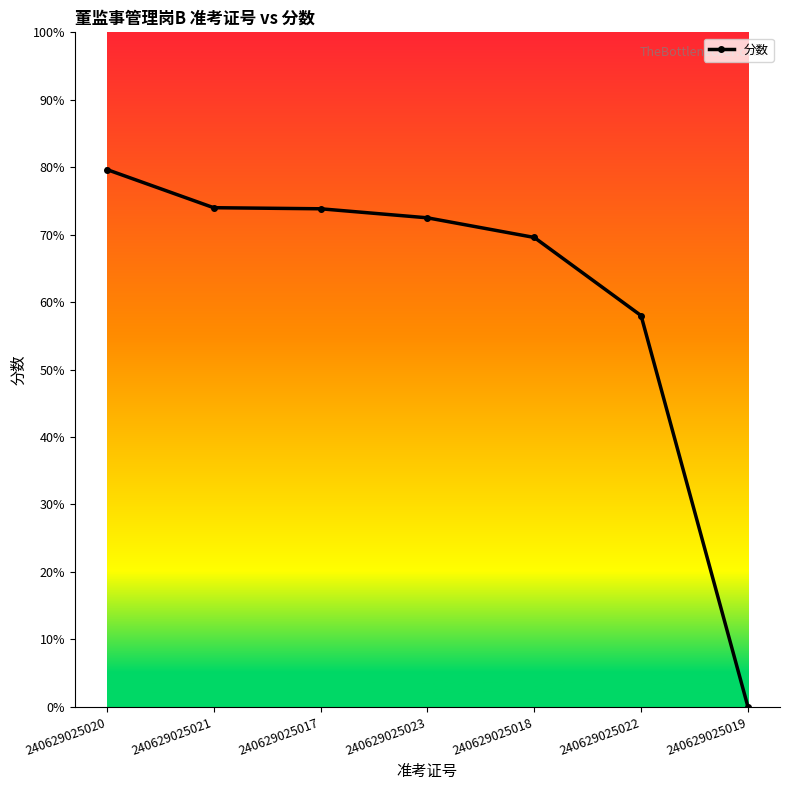

What is the sum of the values at 240629025020 and 240629025022?

137.7